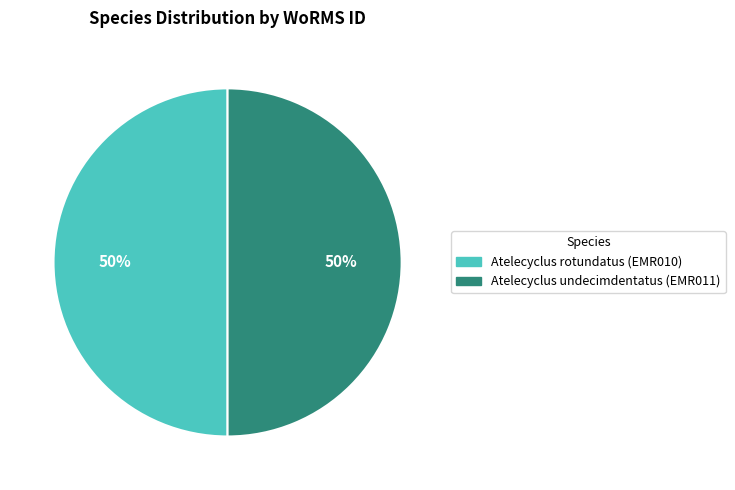

To the nearest percent, what portion does Atelecyclus undecimdentatus (EMR011) represent?

50%